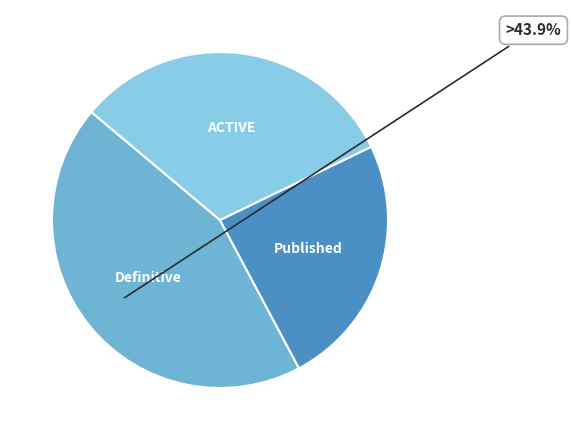

How many segments does this pie chart have?

3